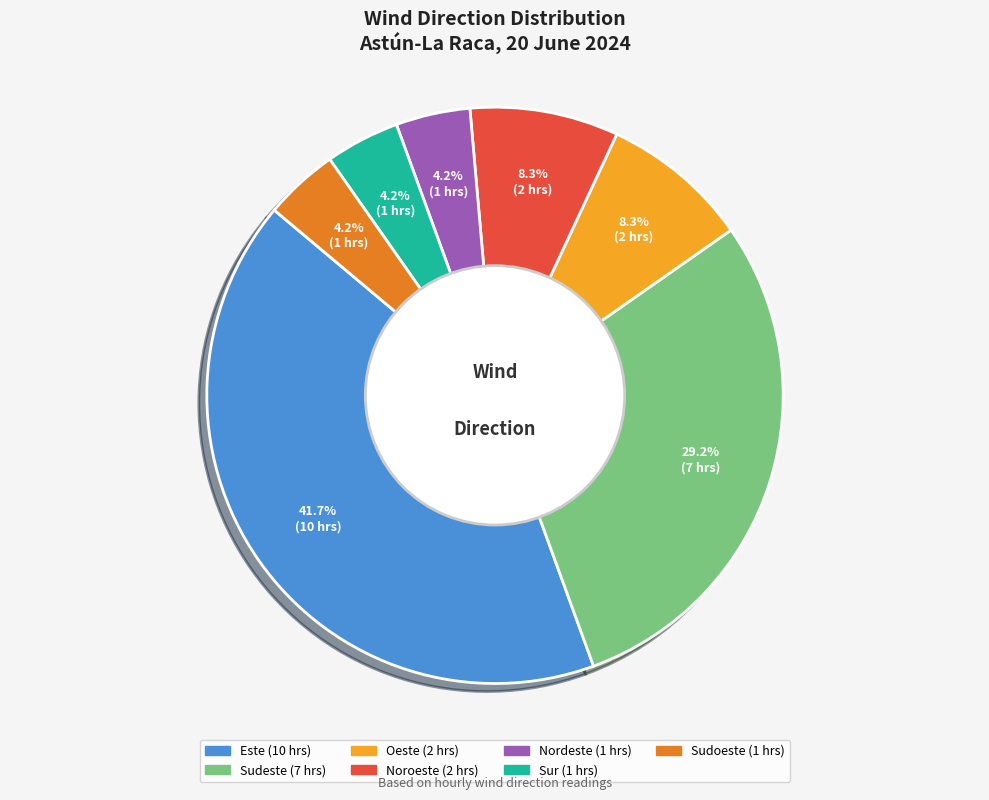

Is the sum of Noroeste and Nordeste greater than half?

No